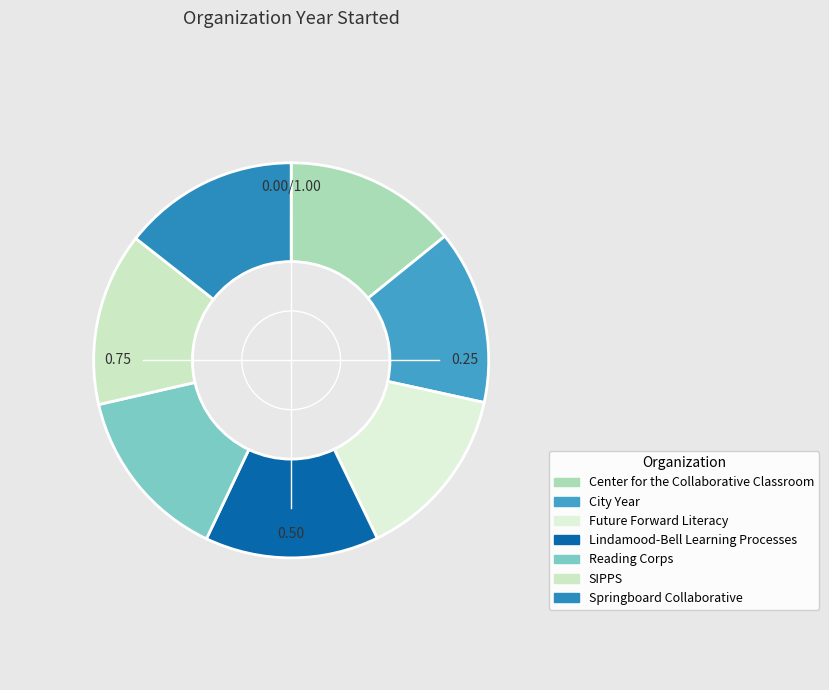

Is Reading Corps the majority of the pie?

No